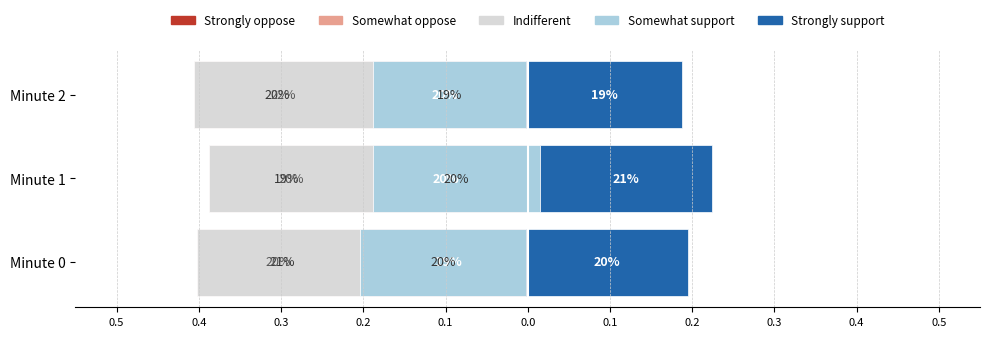

Is the value of Strongly oppose at Minute 2 greater than the value of Somewhat oppose at Minute 1?

No